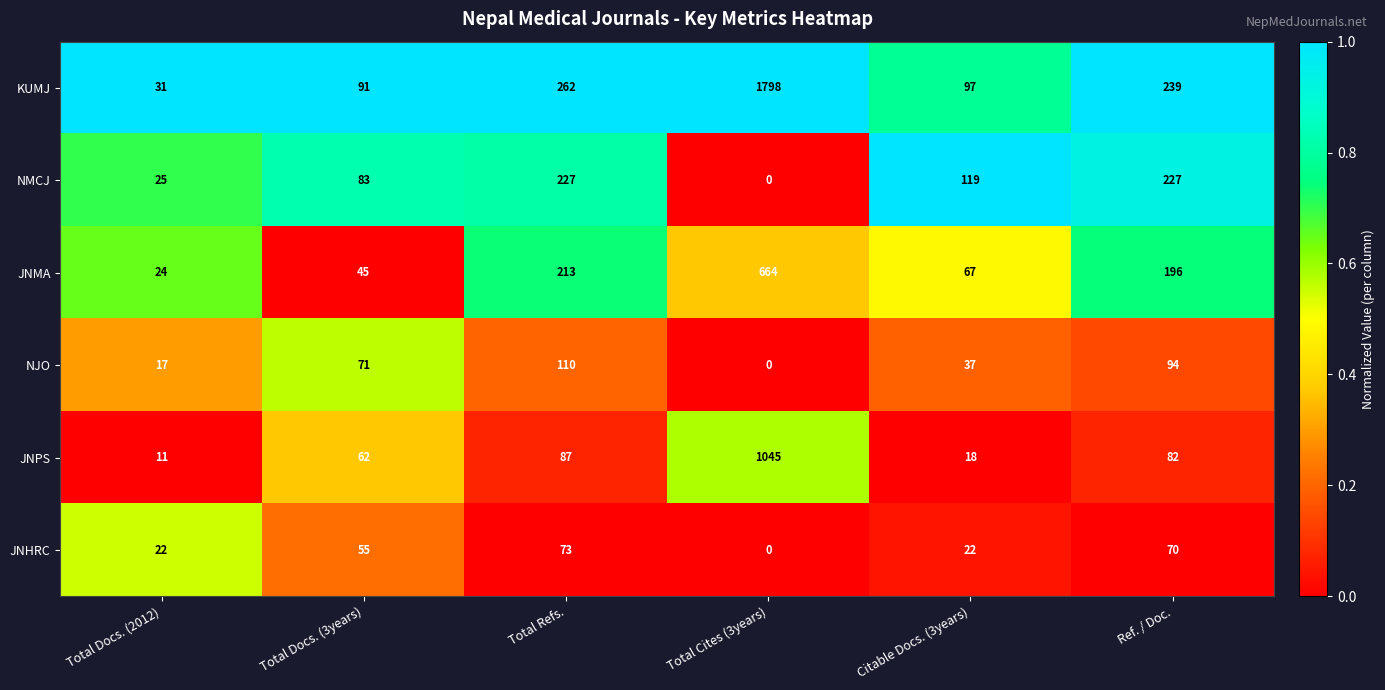

What is the total value across all series at Total Docs. (3years)?

407